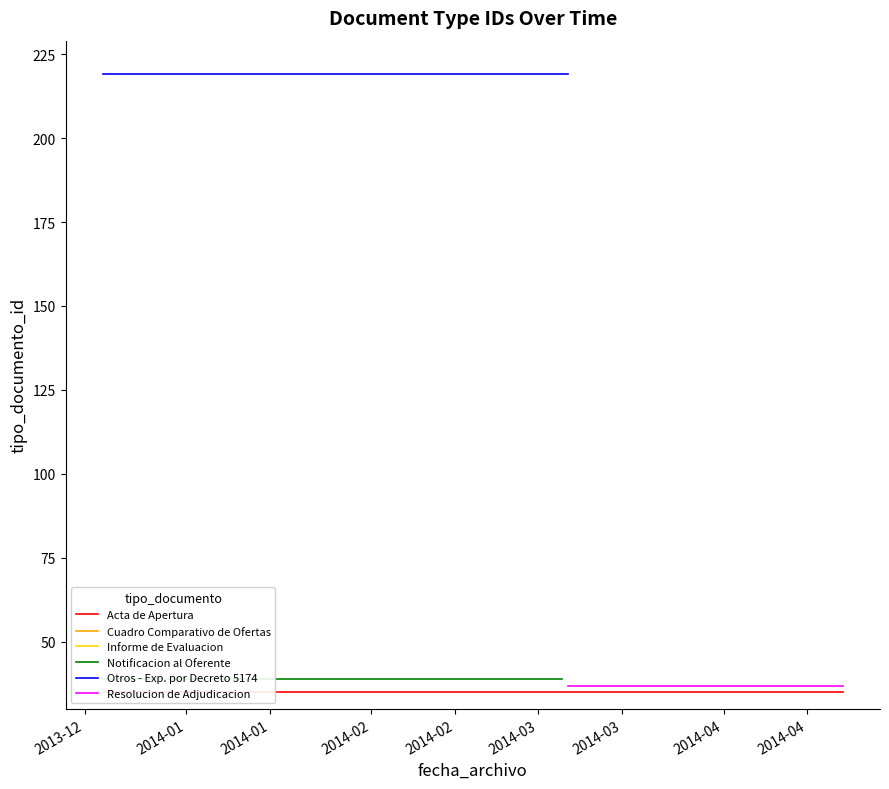

Between 2014-01 and 2013-12, which is larger?

2014-01